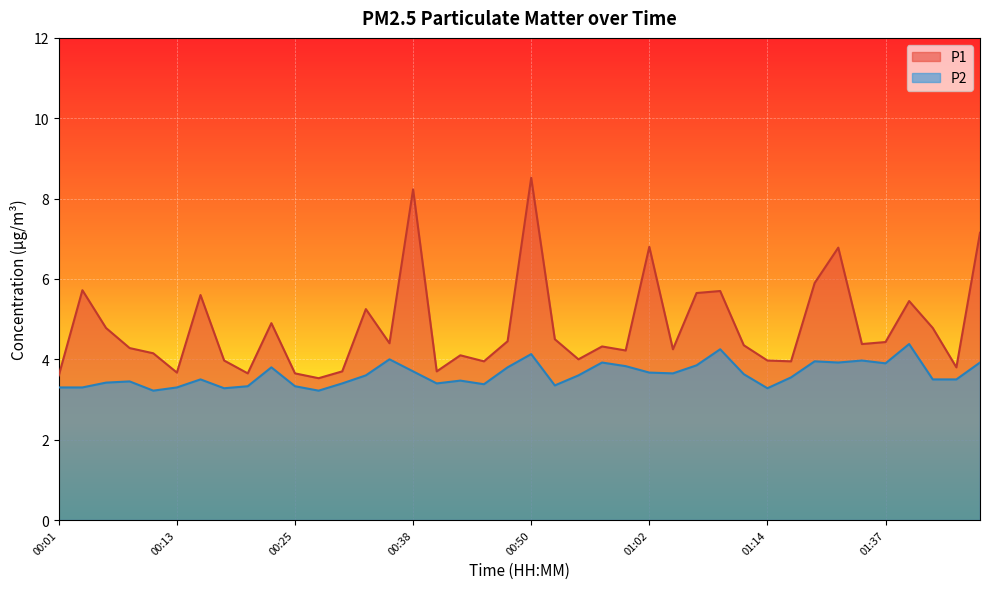

Rank the series at 00:01 from highest to lowest value.

P1, P2